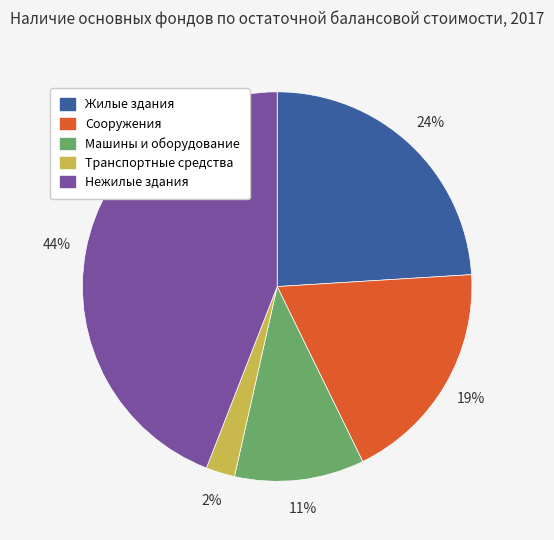

True or false: Нежилые здания accounts for 32% of the total.

False